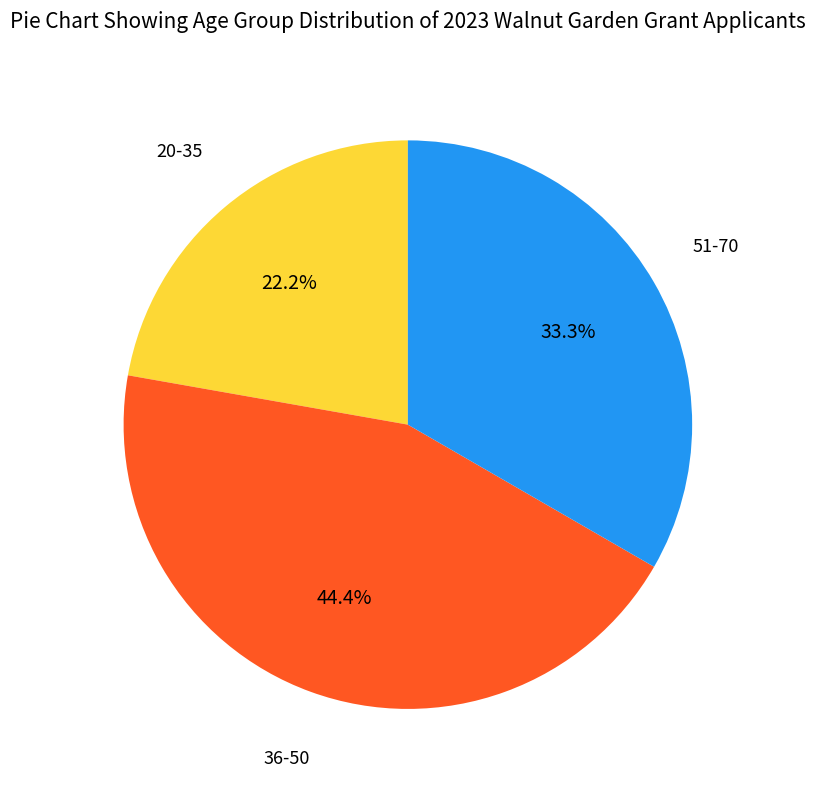

Is there a majority slice in this chart?

No